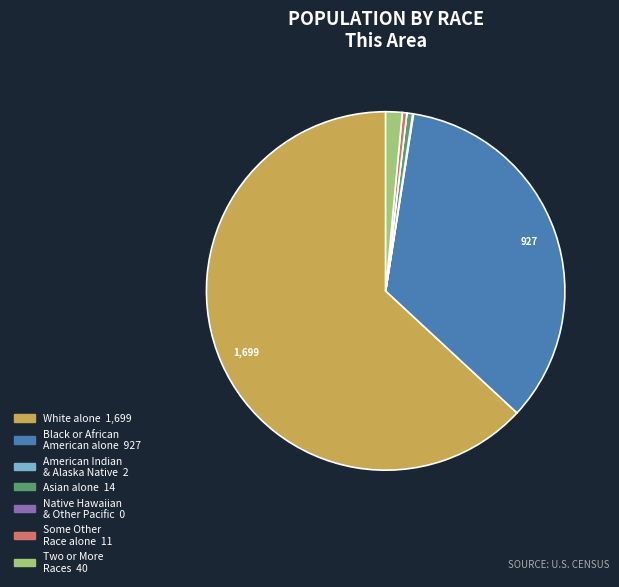

Is there any slice that represents more than half of the pie?

Yes